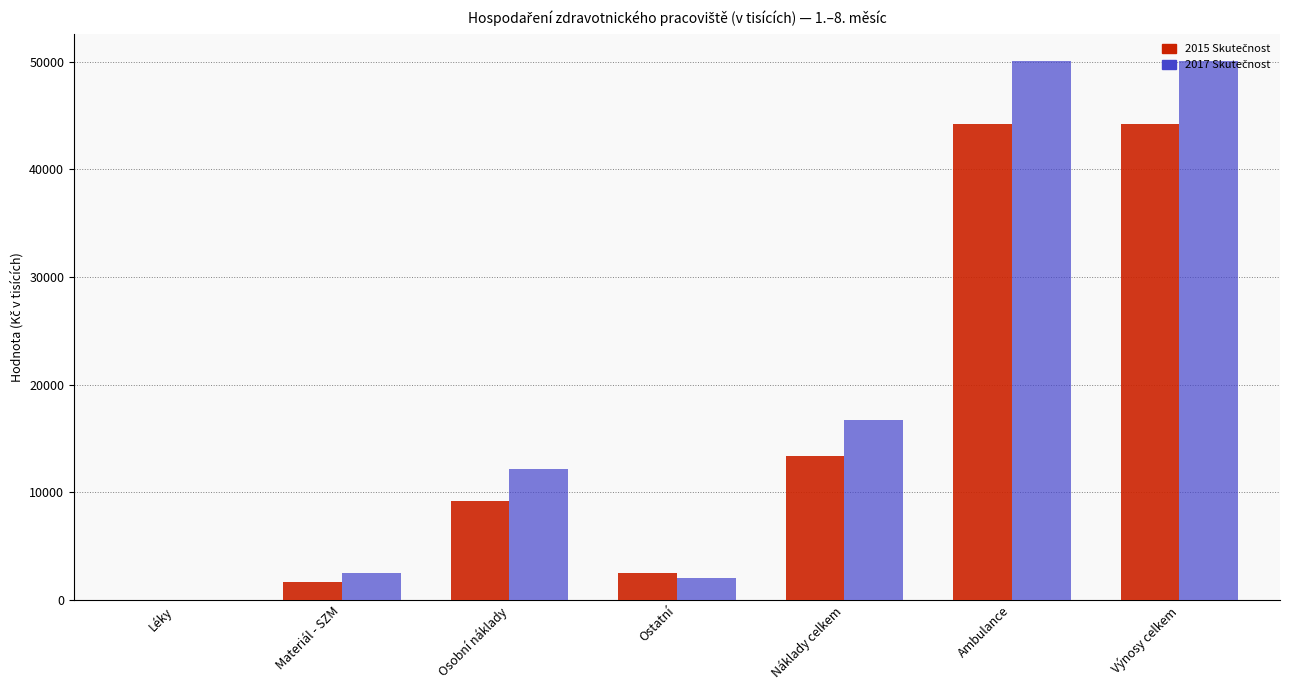

What is the total value across all series at Ambulance?

94228.7